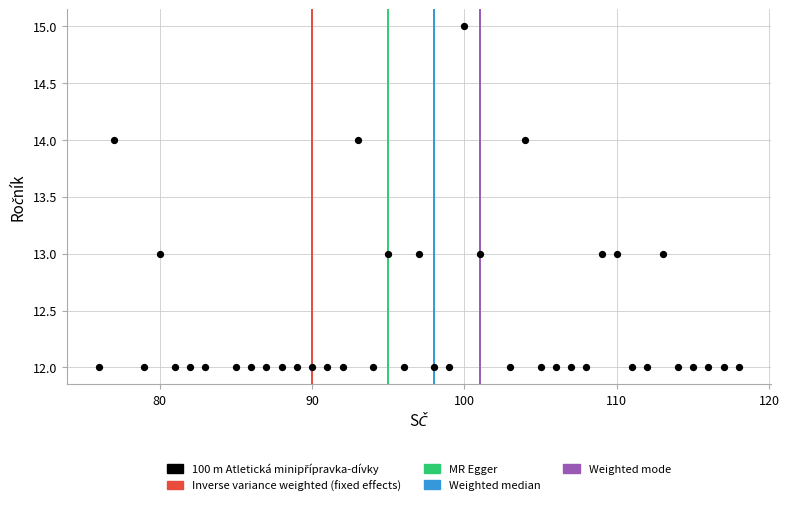

What is the range of Y values (max minus min)?

3